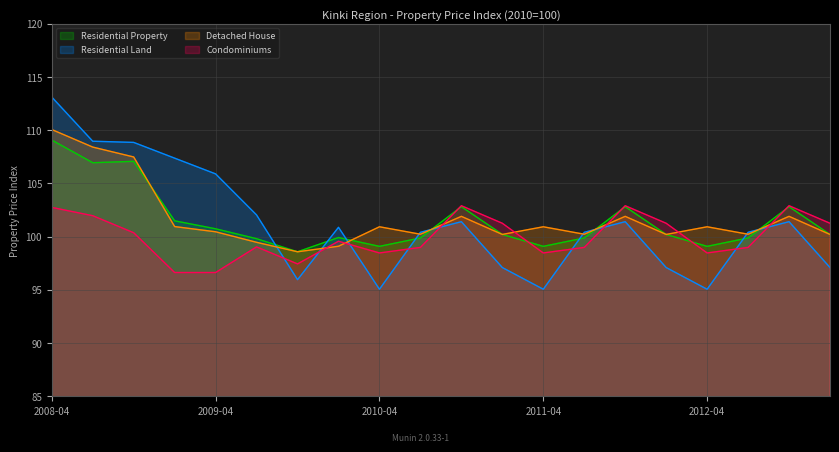

What are all the series names shown in the legend?

Residential Property, Residential Land, Detached House, Condominiums